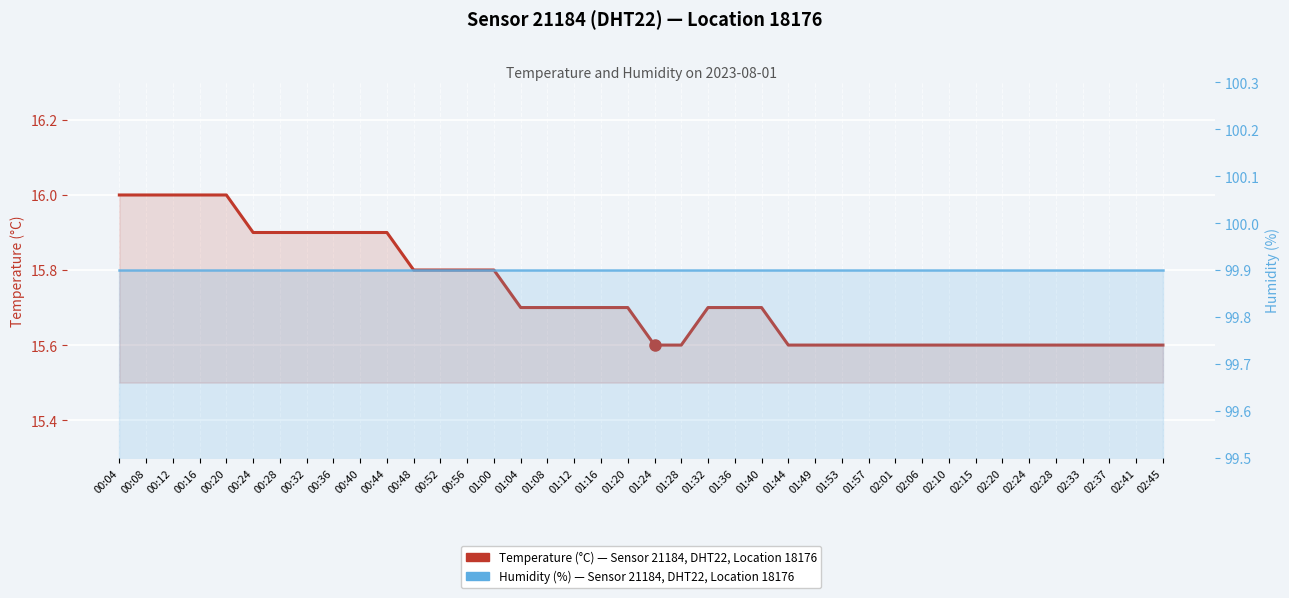

What is the smallest value displayed?

15.6